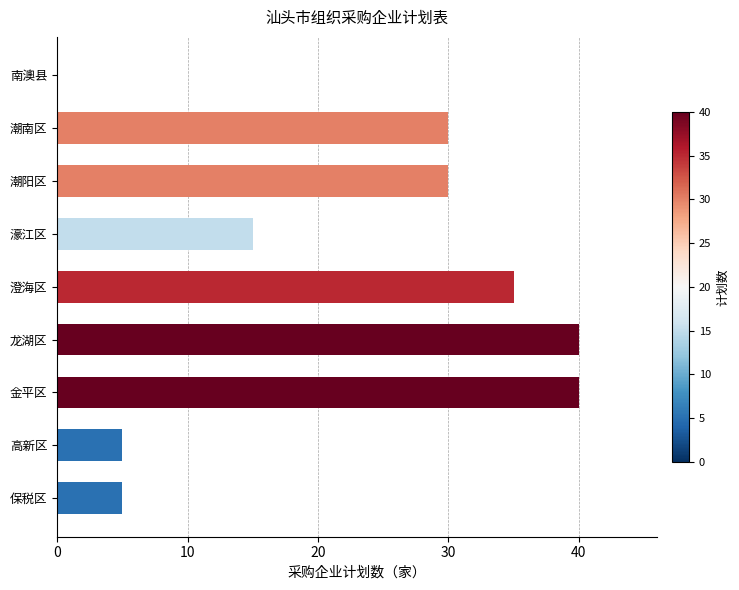

Between 金平区 and 潮南区, which is larger?

金平区